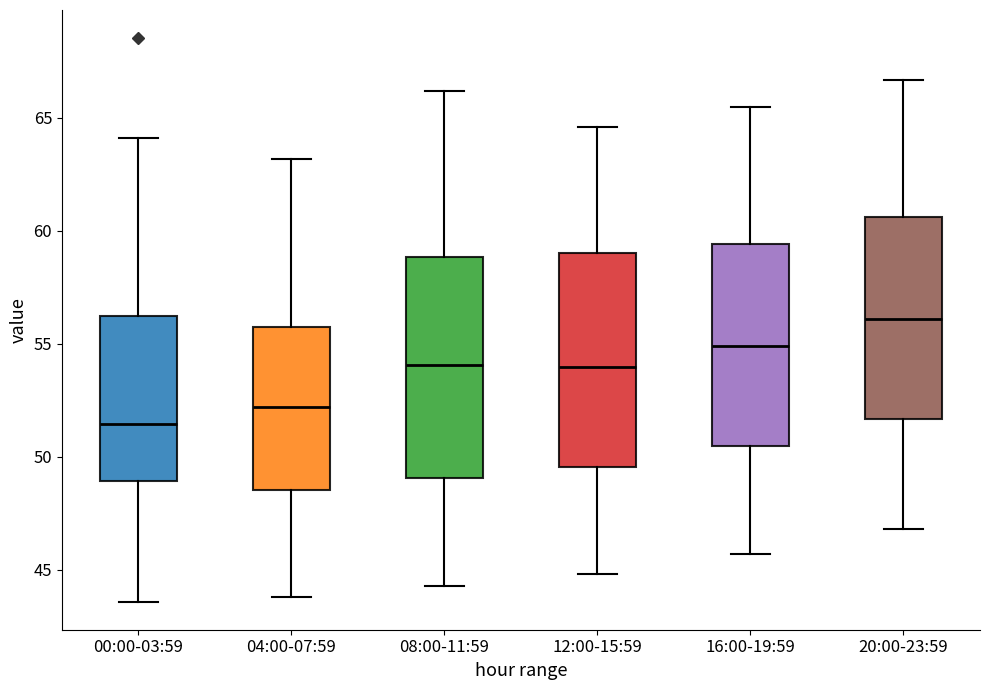

Which box has the lowest median line?

00:00-03:59